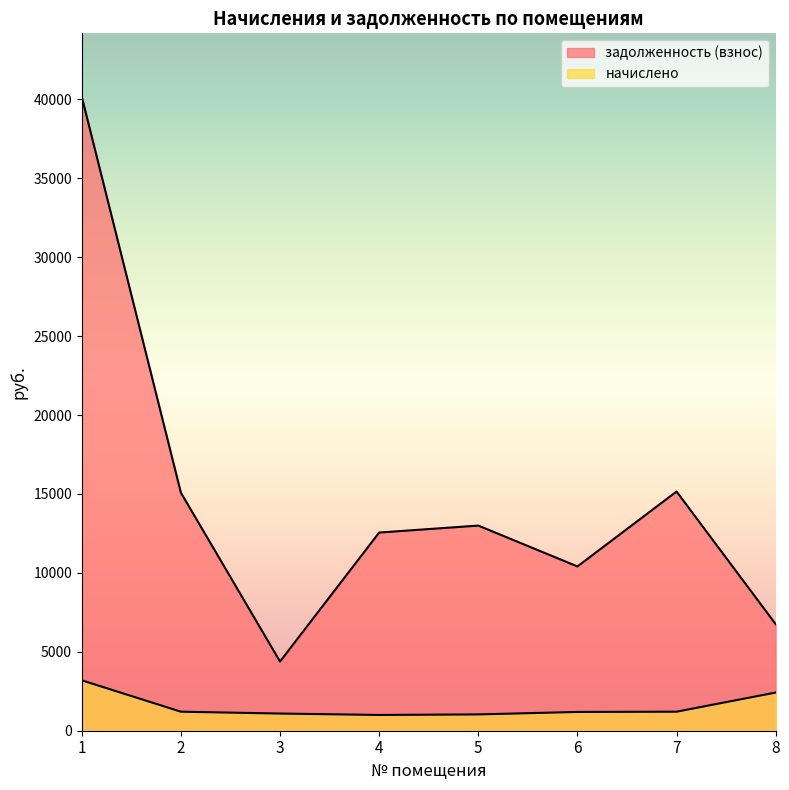

Rank the series at 8 from lowest to highest value.

начислено, задолженность (взнос)